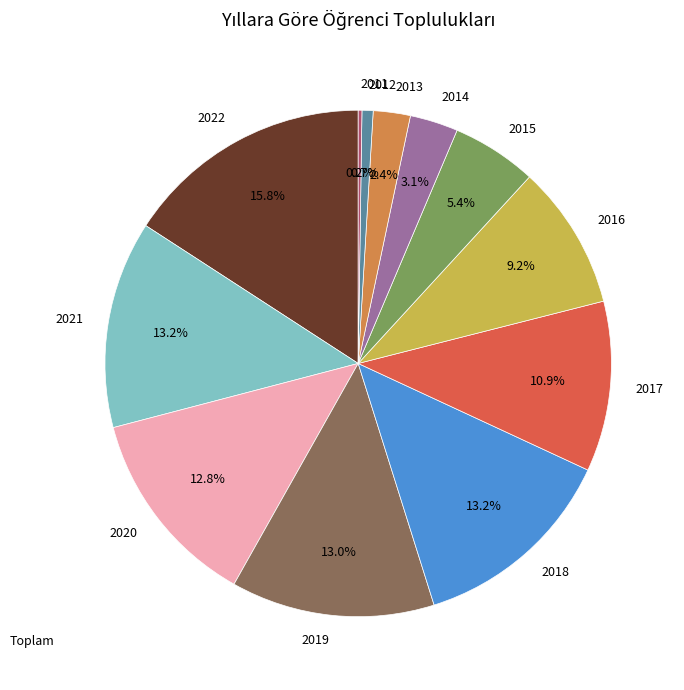

Is 2018 the majority of the pie?

No